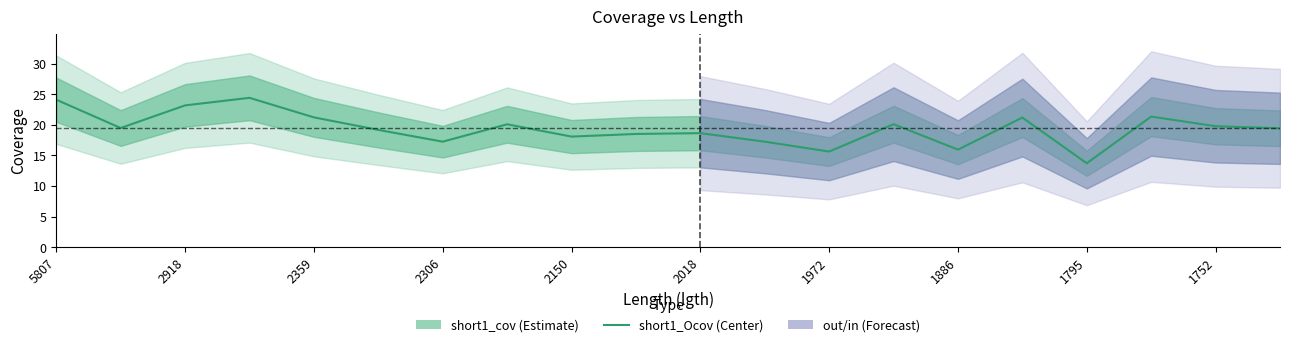

Reading left to right, what are all the values shown in this chart?

24.1	19.5	23.2	24.4	21.2	19.2	17.2	20.1	18.1	18.5	18.6	17.2	15.6	20.1	15.9	21.2	13.7	21.3	19.8	19.4